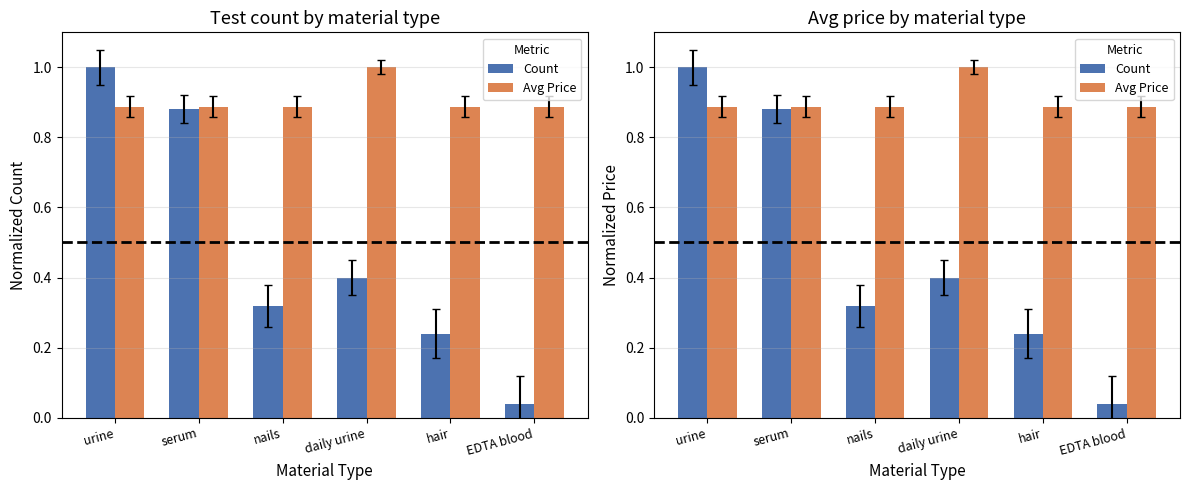

Reading left to right, transcribe all the data shown in this chart.

Count: 1.0	0.9	0.3	0.4	0.2	0.0
Avg Price: 0.9	0.9	0.9	1.0	0.9	0.9